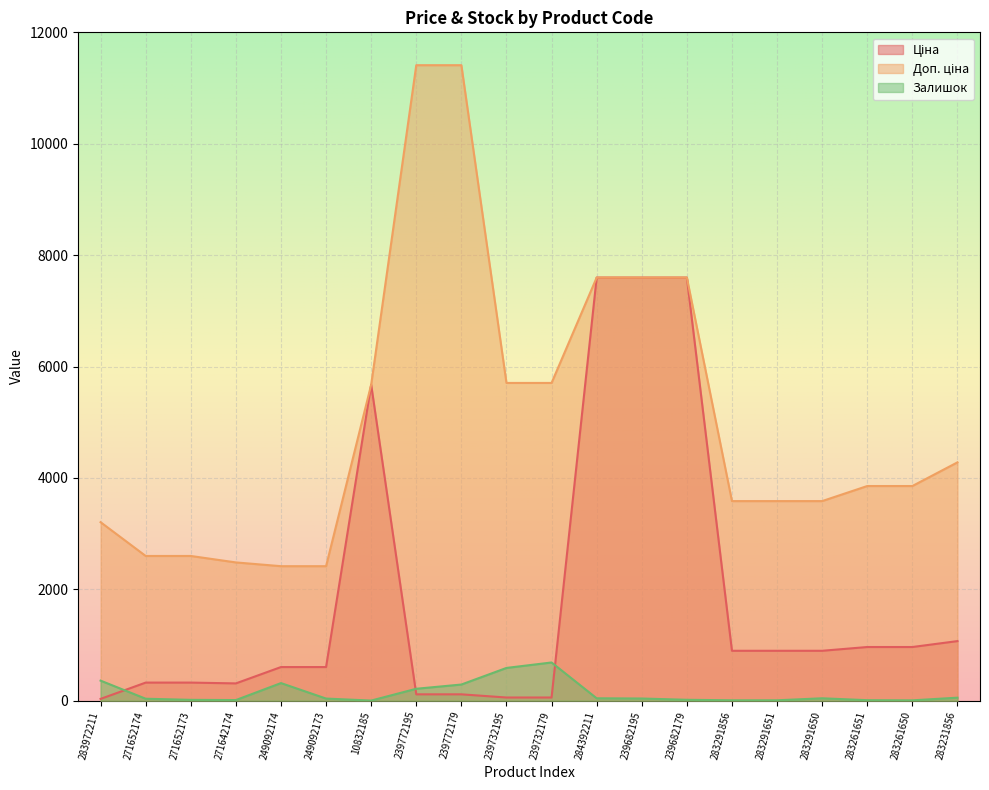

What is the difference between the maximum and minimum values in the Доп. ціна series?

8995.2